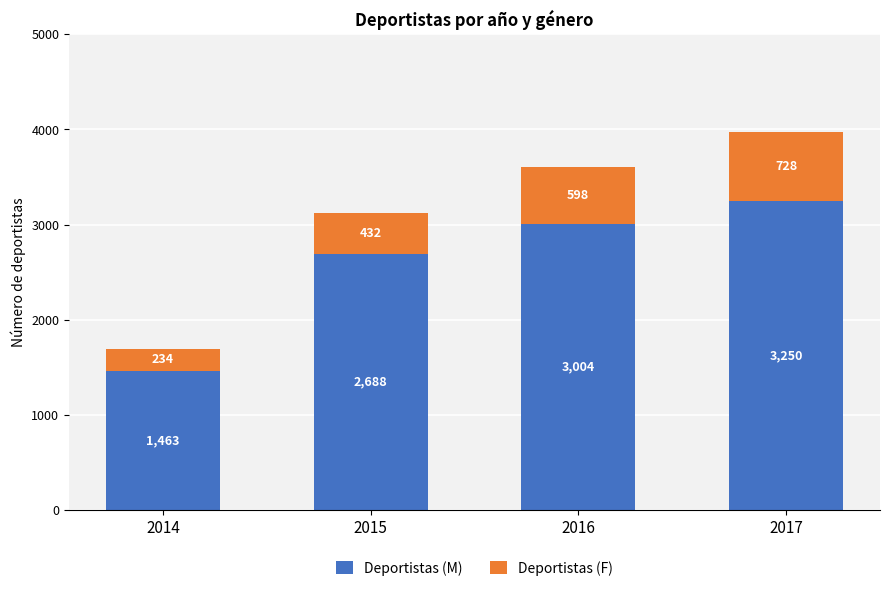

Reading left to right, list the values for the Deportistas (M) series.

1463	2688	3004	3250